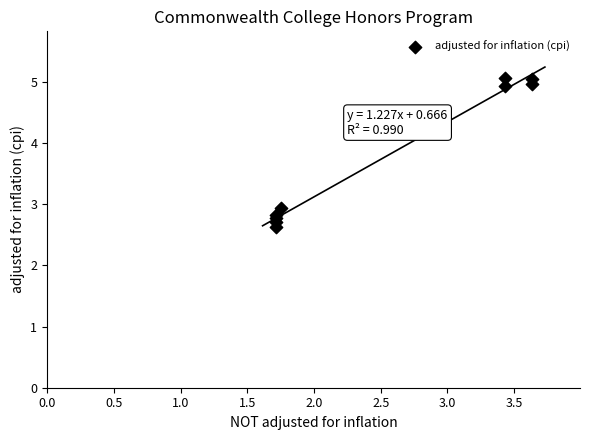

What Y value in the scatter plot is closest to 3?

2.9